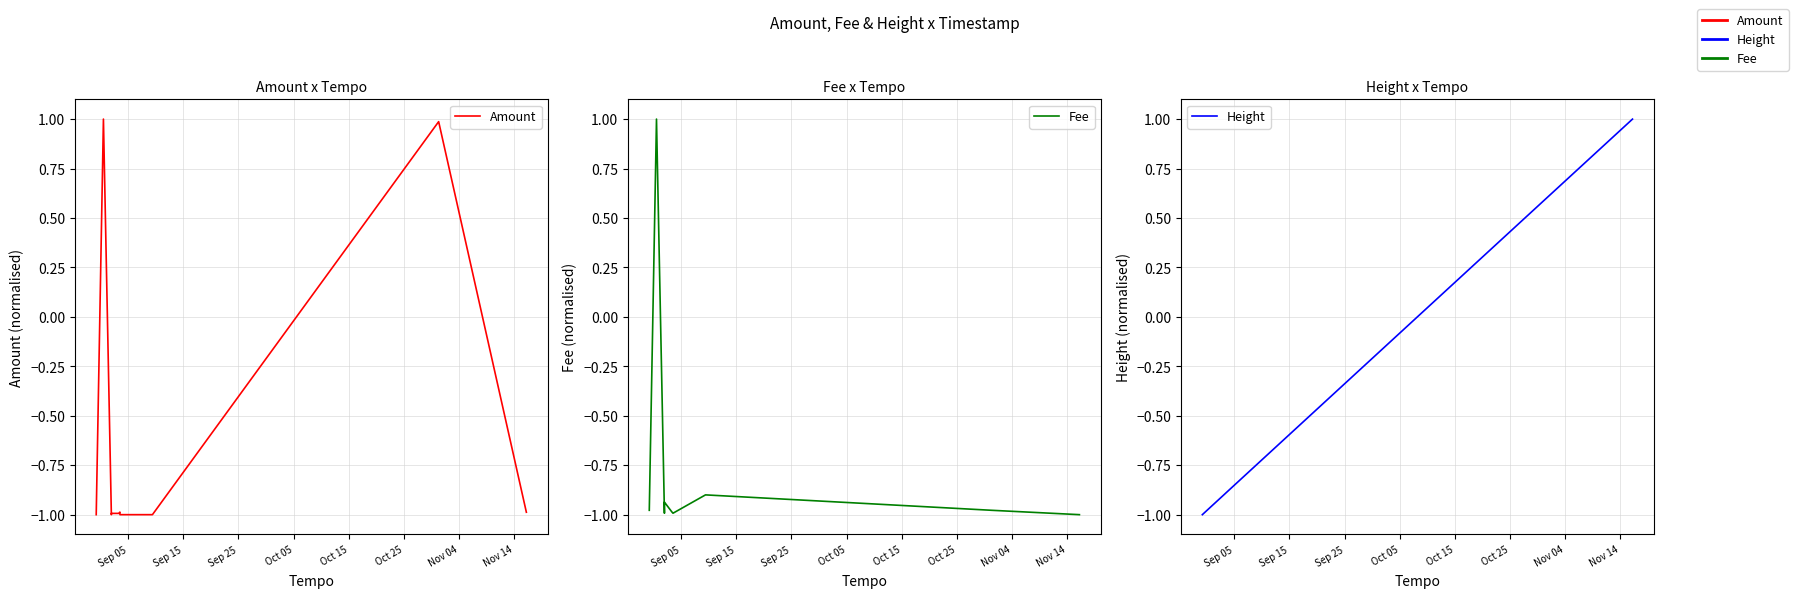

True or false: Fee has more than 1 points higher than both neighbors.

True